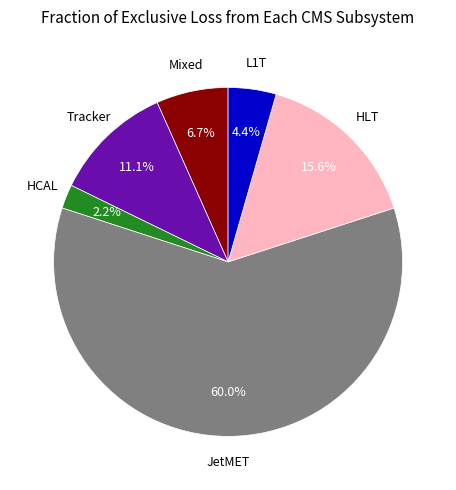

Count the number of slices in the pie.

6